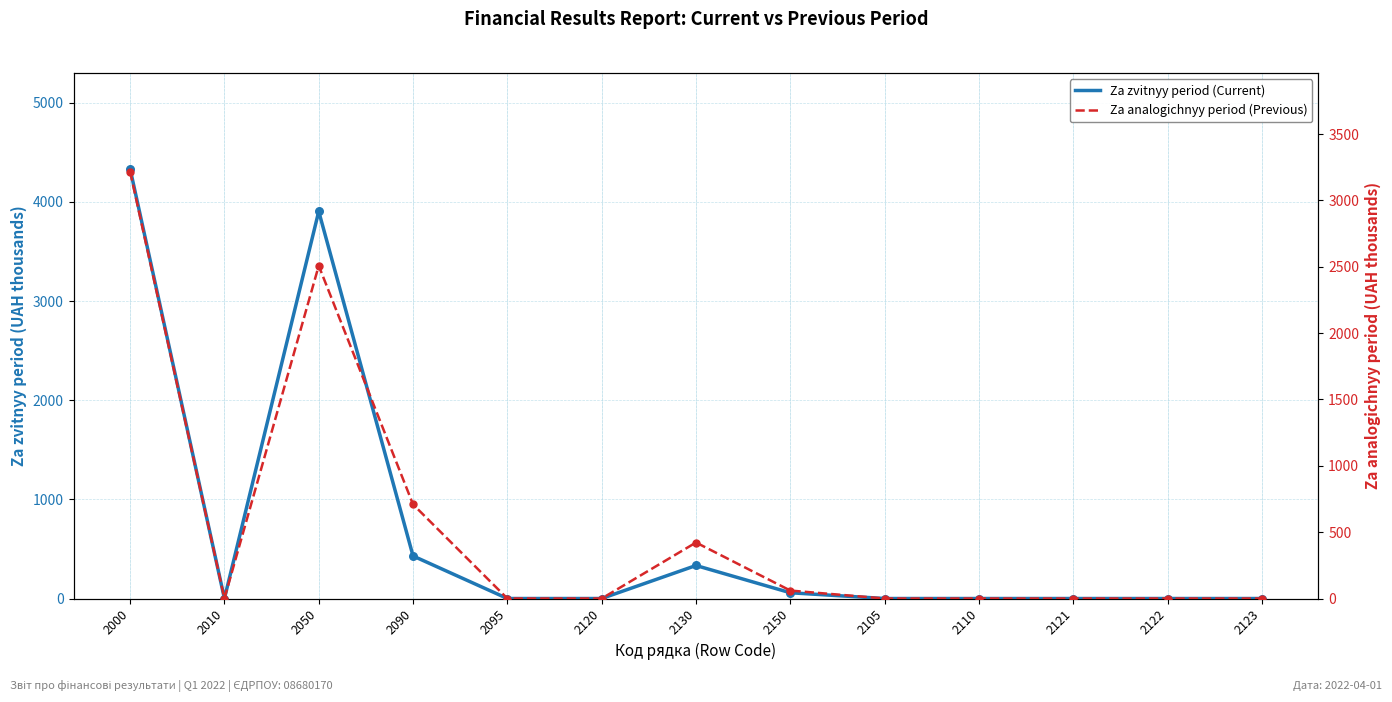

What are all the series names shown in the legend?

Za zvitnyy period (Current), Za analogichnyy period (Previous)